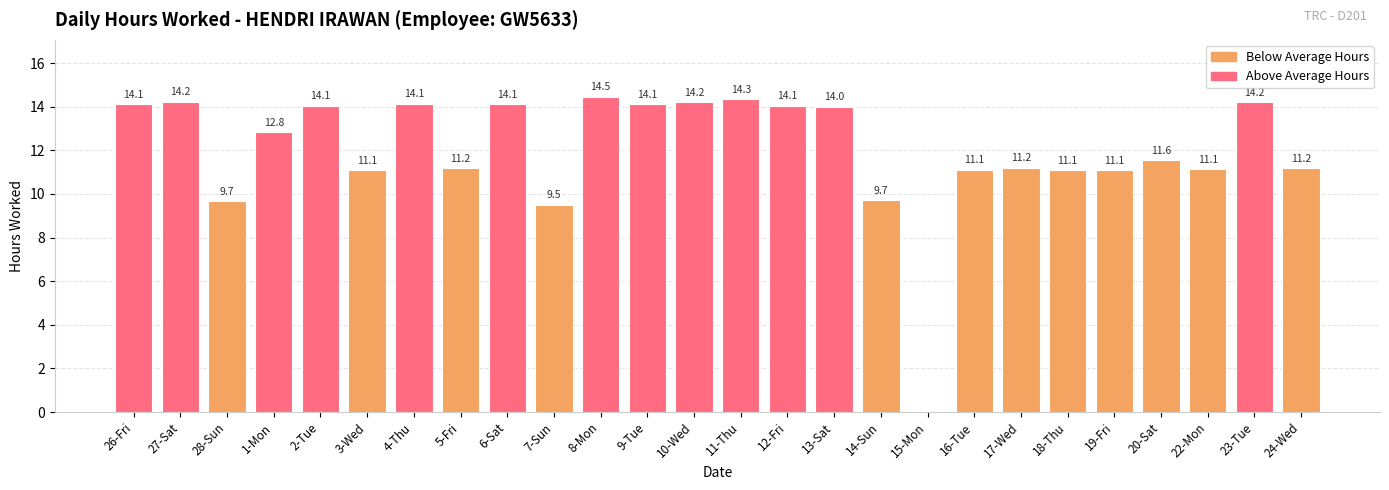

The chart shows a value of 14.1 at 26-Fri. True or false?

True